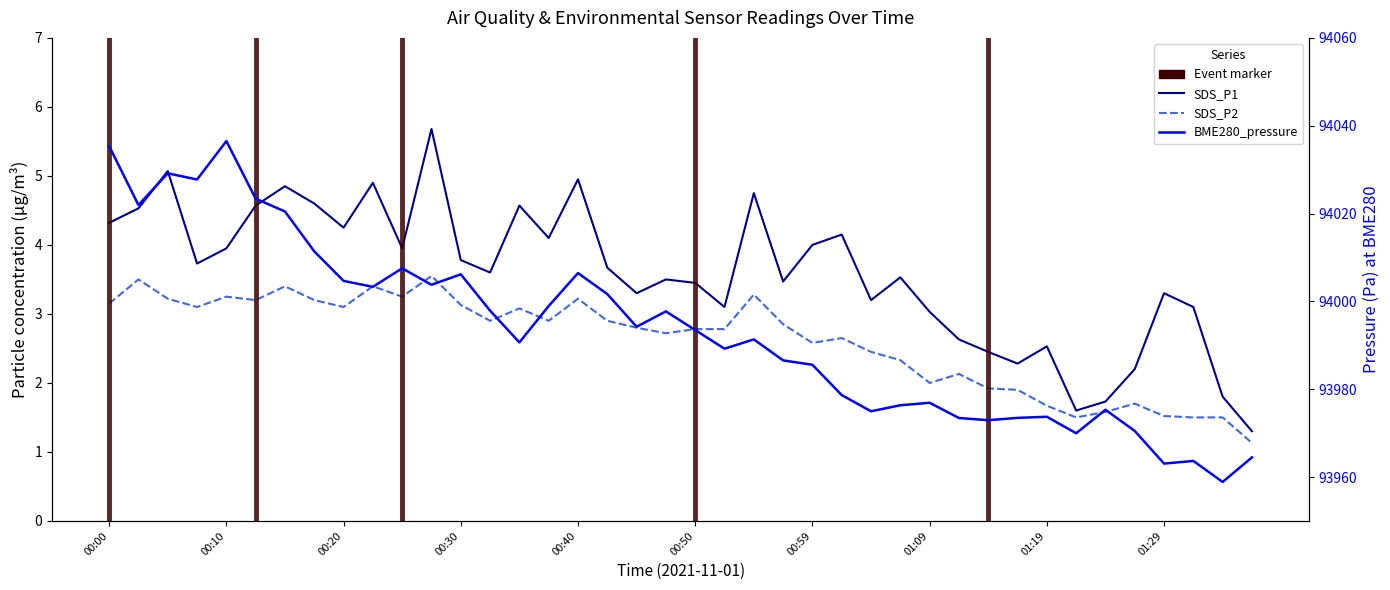

True or false: SDS_P1 and SDS_P2 intersect in this chart.

False